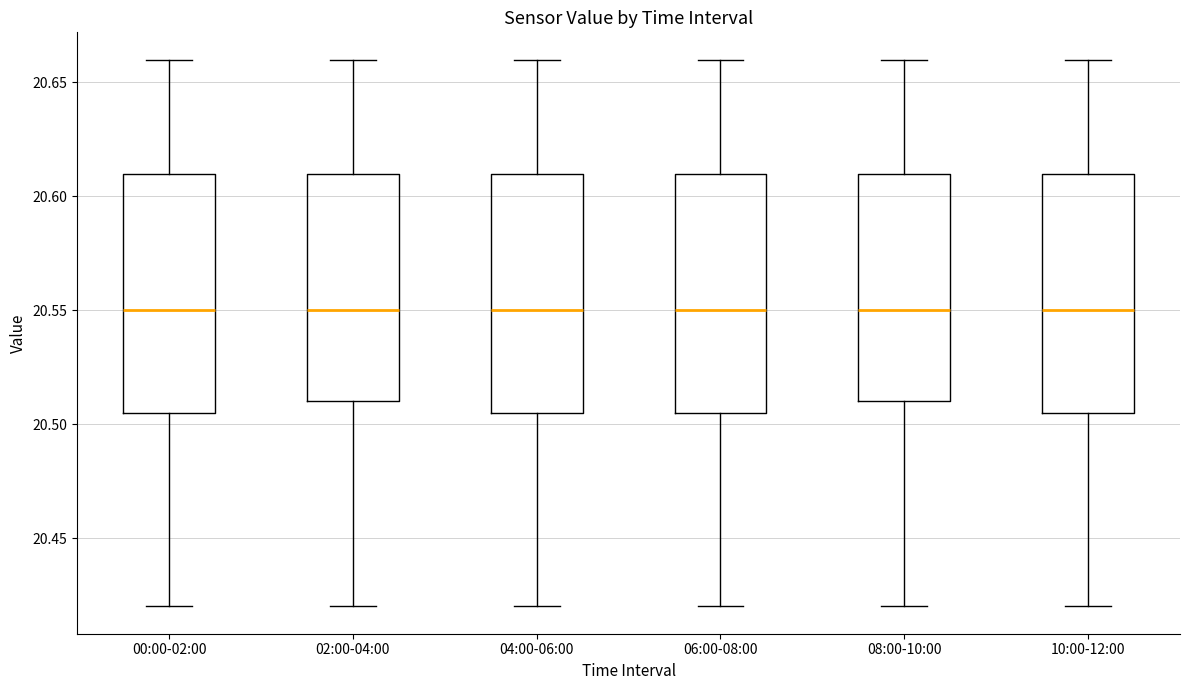

Reading left to right, transcribe this box plot: for each box, give where its median line is, the range the box spans, and where its two whiskers end, as read against the y-axis. The values are not printed on the chart, so give them approximately, as read against the axis.

00:00-02:00: median 20.550, box 20.505 to 20.610, whiskers 20.420 to 20.660
02:00-04:00: median 20.550, box 20.510 to 20.610, whiskers 20.420 to 20.660
04:00-06:00: median 20.550, box 20.505 to 20.610, whiskers 20.420 to 20.660
06:00-08:00: median 20.550, box 20.505 to 20.610, whiskers 20.420 to 20.660
08:00-10:00: median 20.550, box 20.510 to 20.610, whiskers 20.420 to 20.660
10:00-12:00: median 20.550, box 20.505 to 20.610, whiskers 20.420 to 20.660